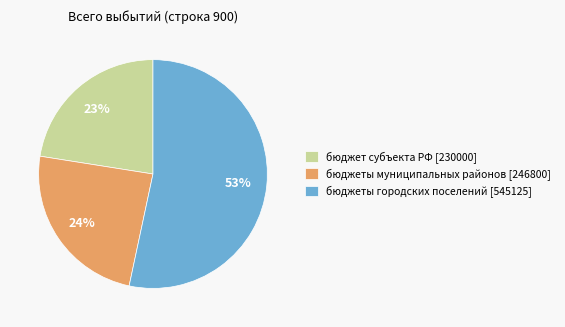

What is the majority slice?

бюджеты городских поселений [545125]